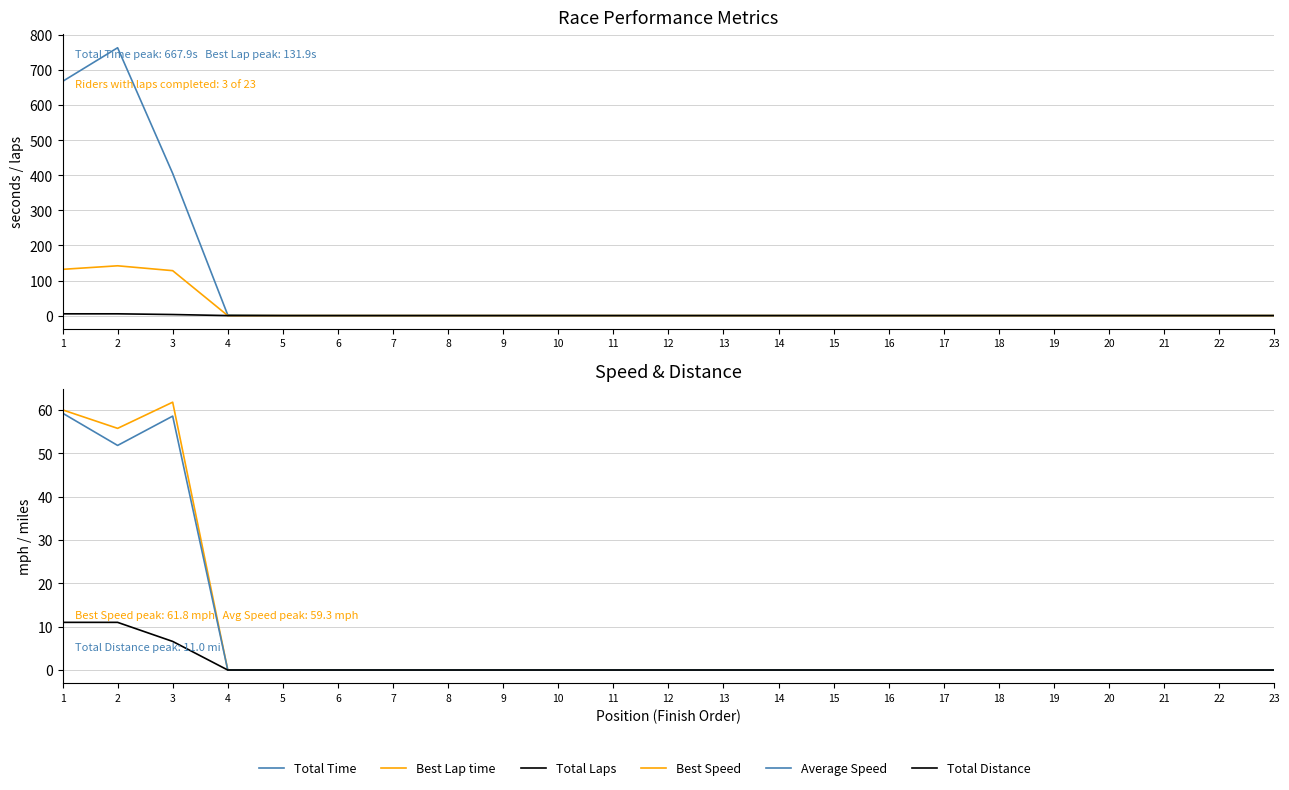

Which category has the lowest value across all series?

5